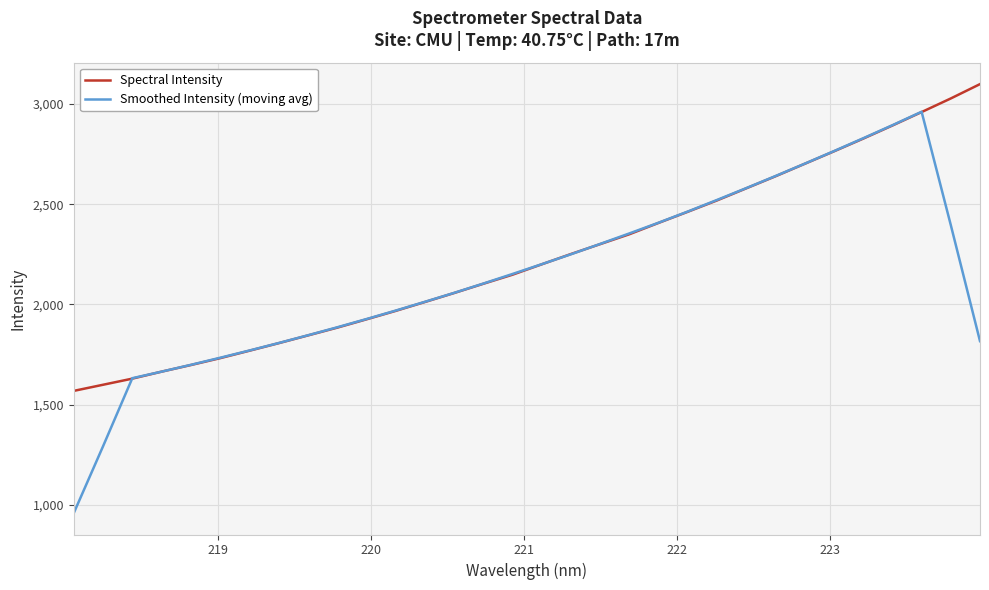

Rank the series by their maximum value, from highest to lowest.

Spectral Intensity, Smoothed Intensity (moving avg)